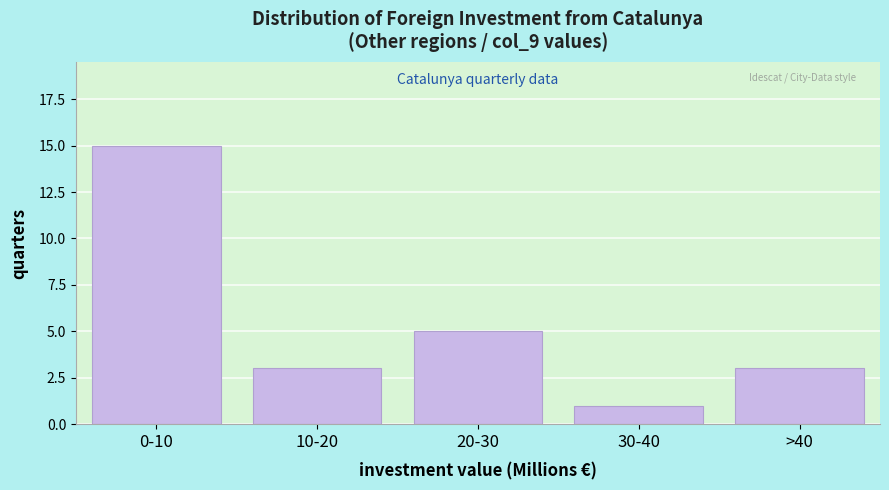

Reading right to left, transcribe all the data shown in this chart.

>40=3	30-40=1	20-30=5	10-20=3	0-10=15